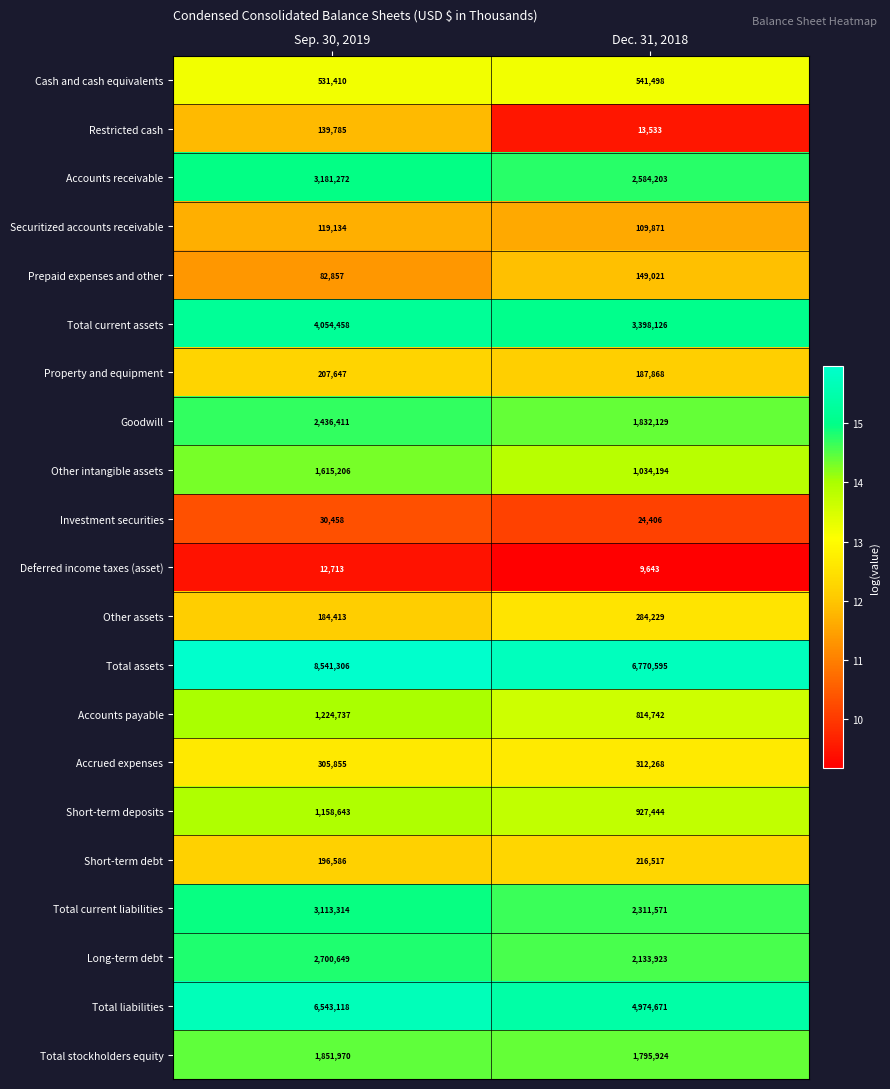

What is the greatest value displayed?

8541306